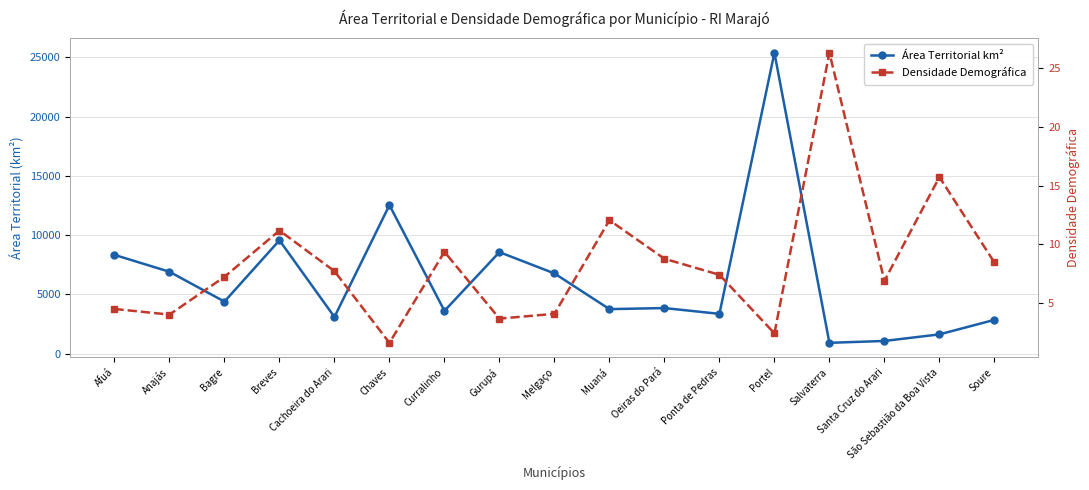

Reading left to right, list all the values displayed in this chart.

Área Territorial km²: Afuá=8338.0	Anajás=6914.0	Bagre=4397.0	Breves=9567.0	Cachoeira do Arari=3100.0	Chaves=12535.0	Curralinho=3617.0	Gurupá=8570.0	Melgaço=6774.0	Muaná=3763.0	Oeiras do Pará=3852.0	Ponta de Pedras=3364.0	Portel=25385.0	Salvaterra=919.0	Santa Cruz do Arari=1077.0	São Sebastião da Boa Vista=1632.0	Soure=2857.0
Densidade Demográfica: Afuá=4.5	Anajás=4.1	Bagre=7.3	Breves=11.2	Cachoeira do Arari=7.7	Chaves=1.7	Curralinho=9.4	Gurupá=3.7	Melgaço=4.1	Muaná=12.1	Oeiras do Pará=8.8	Ponta de Pedras=7.4	Portel=2.5	Salvaterra=26.3	Santa Cruz do Arari=6.9	São Sebastião da Boa Vista=15.7	Soure=8.5